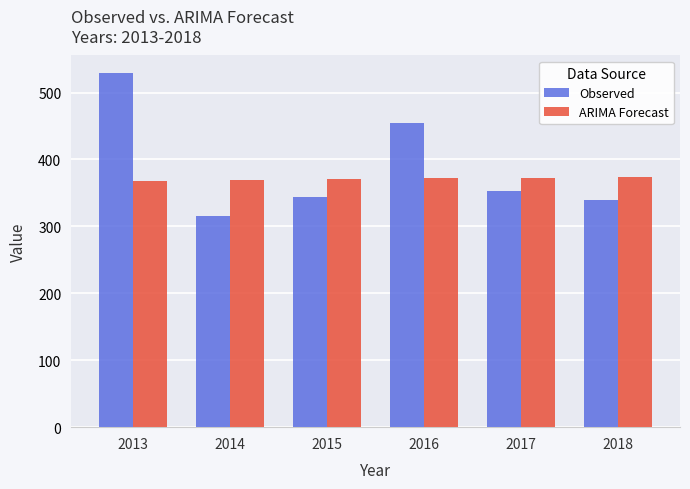

True or false: ARIMA Forecast has a value of 368.3 at 2013.

True